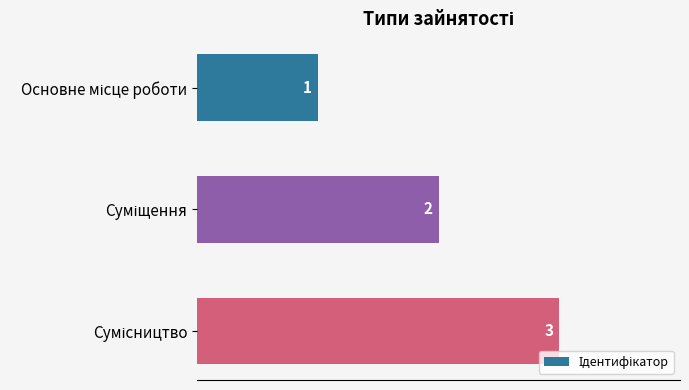

Count the values in the range 1 to 3.

3